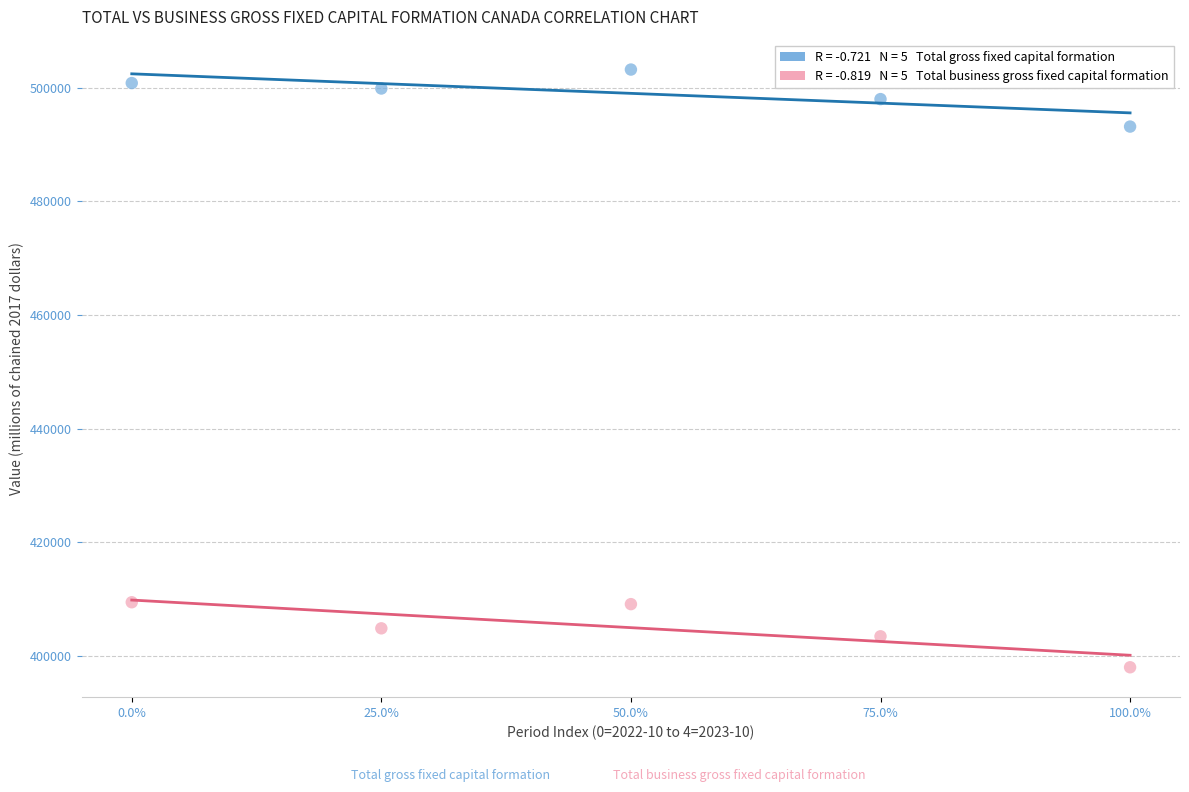

Across all data points, what is the average Y value?

452004